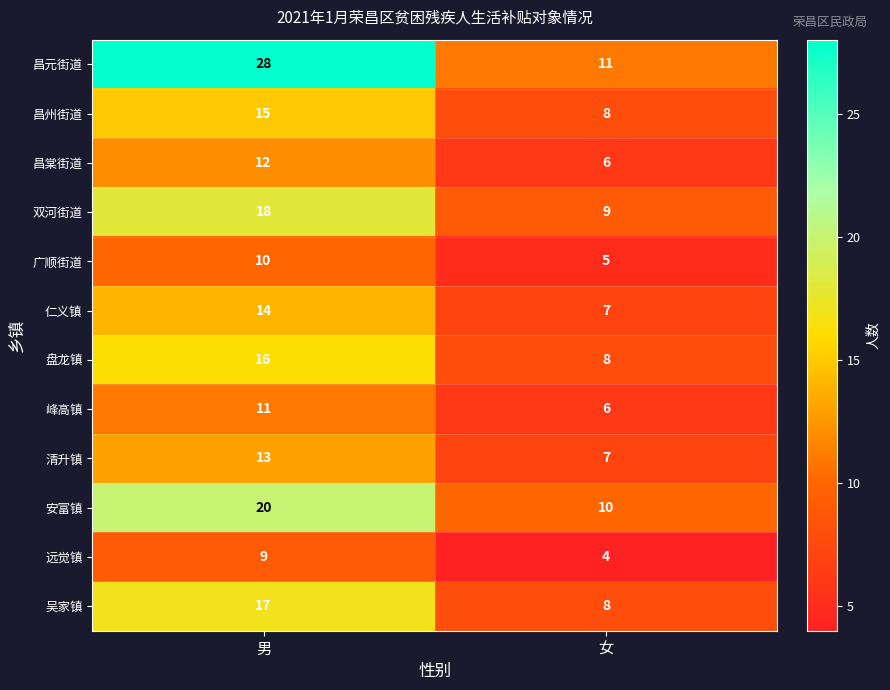

What value does the 双河街道 series have at 女?

9